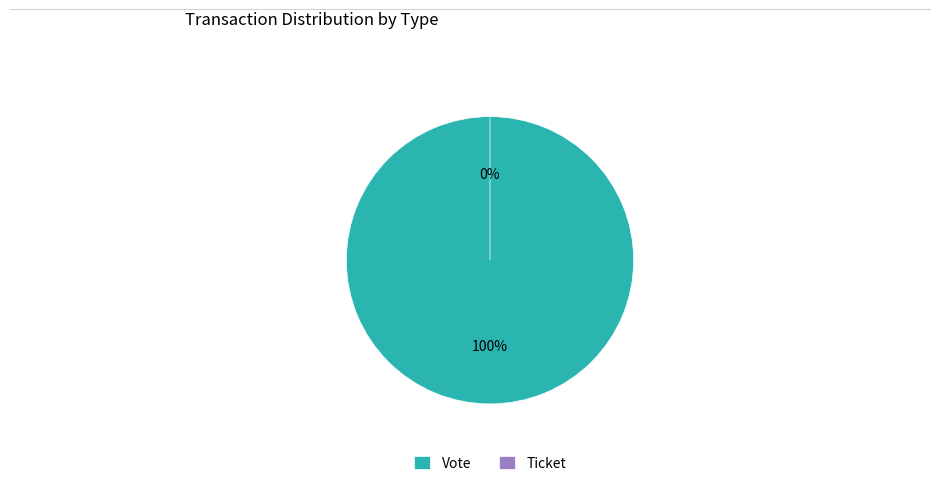

How much of the chart is everything except Ticket?

100.0%